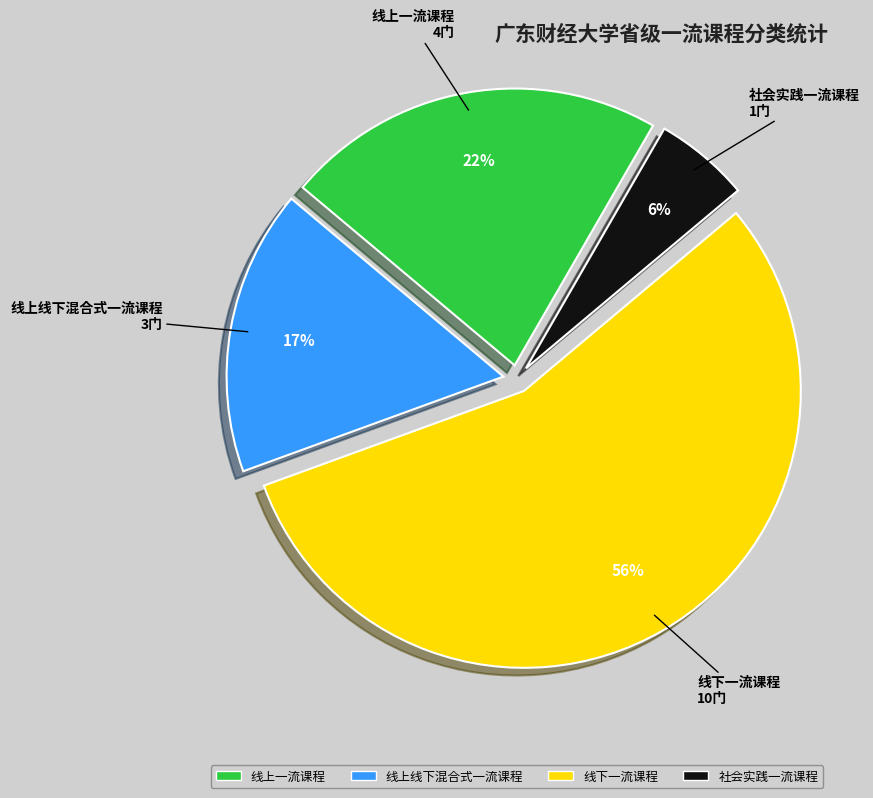

Which category has the biggest portion of the pie?

线下一流课程